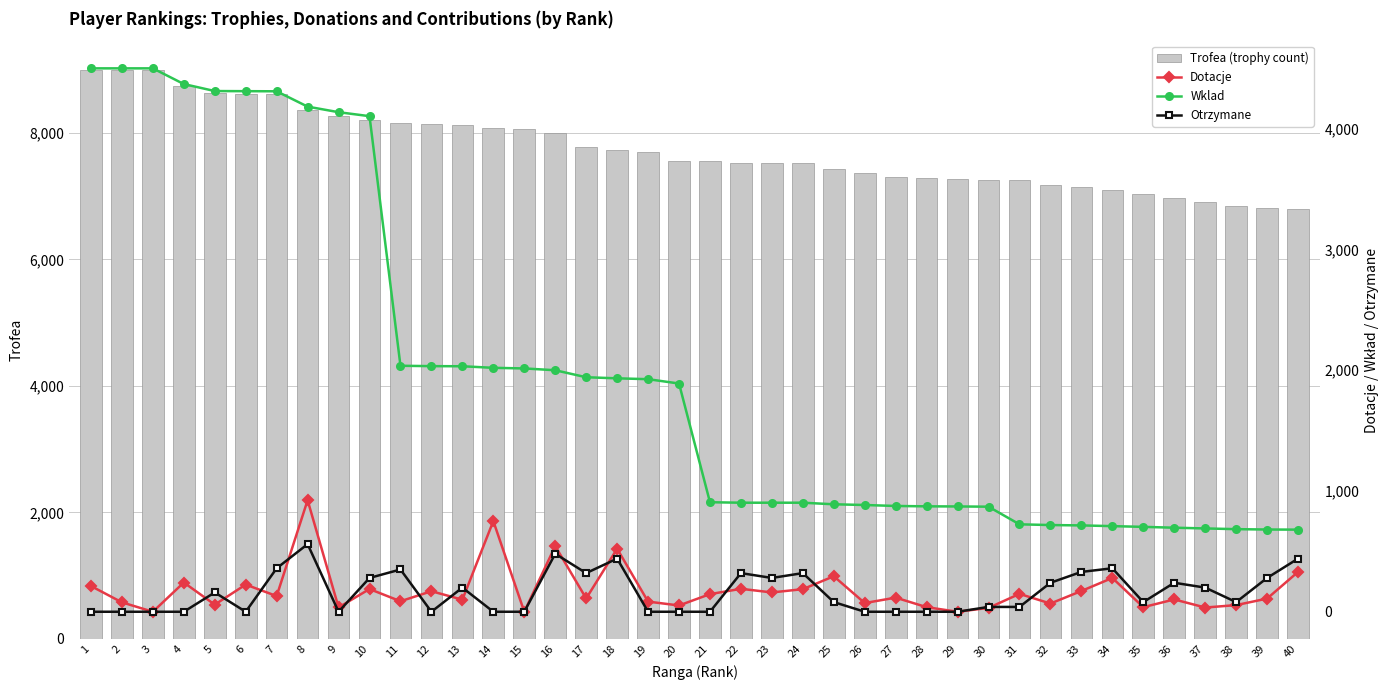

Where does the Otrzymane series first go above 80?

5